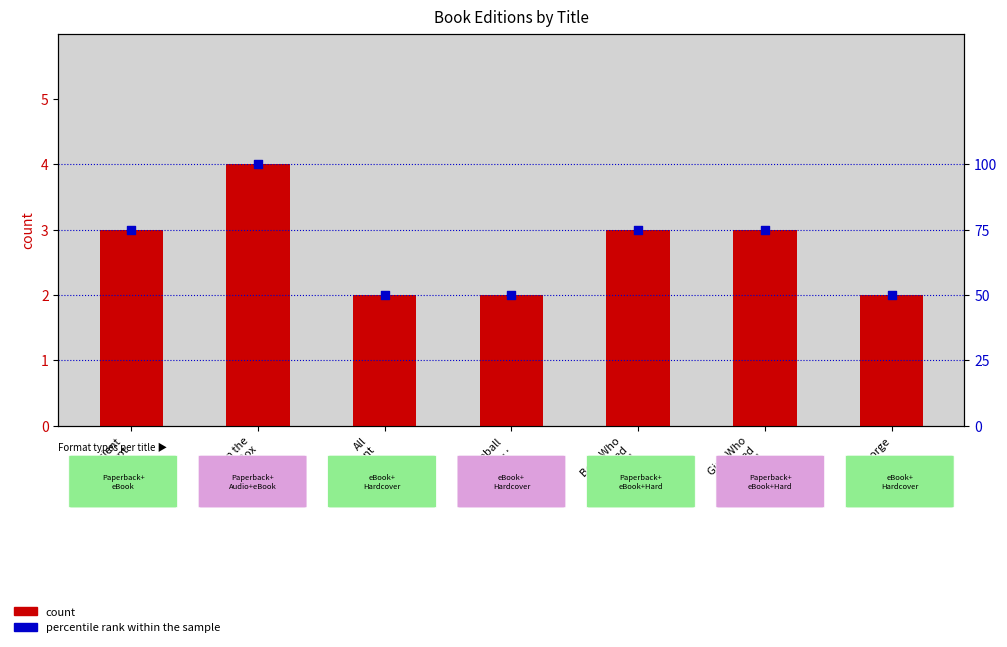

Which series has the largest total across all categories?

percentile rank within the sample